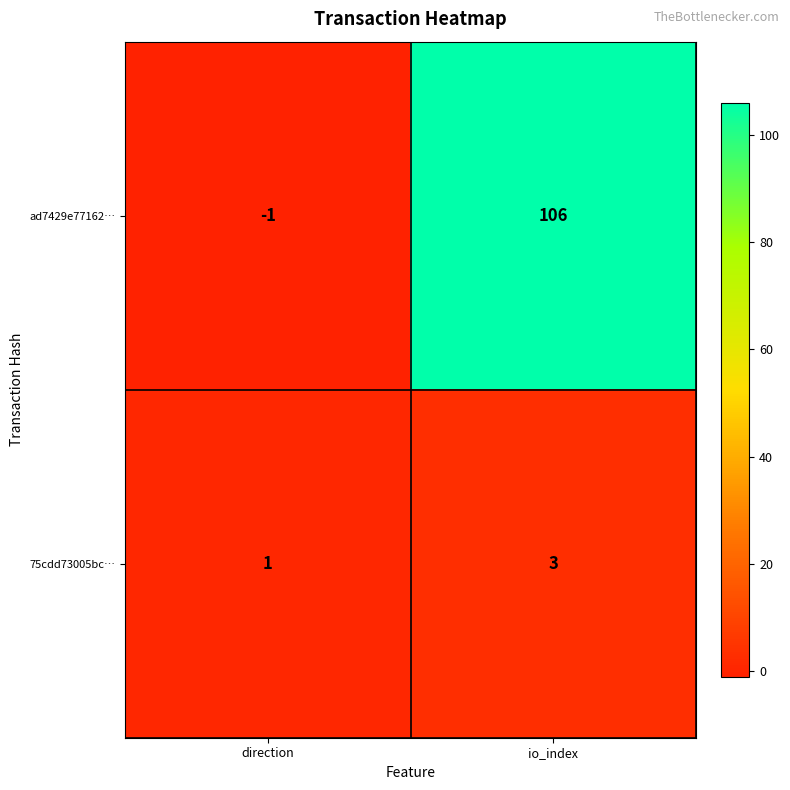

What is the sum of all 75cdd73005bc… values?

4